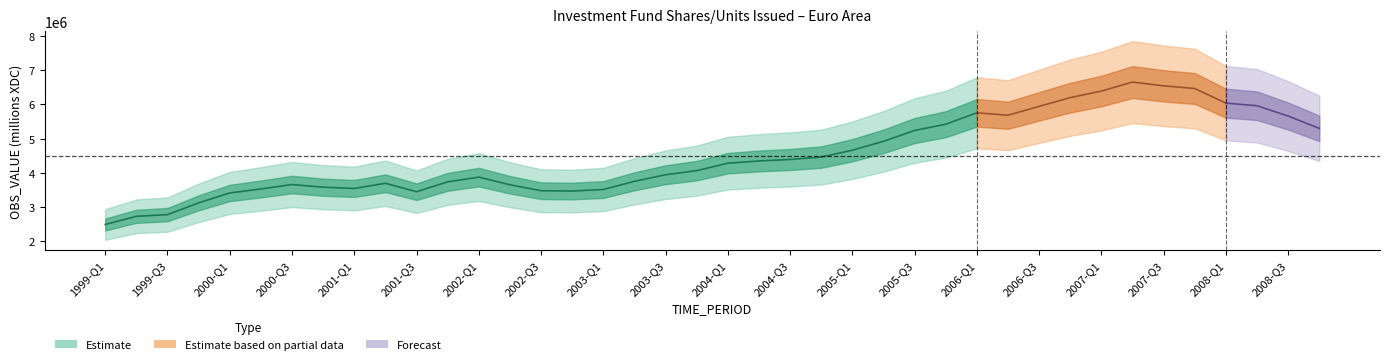

True or false: the data shows 5234732.5 at 2005-Q3.

True